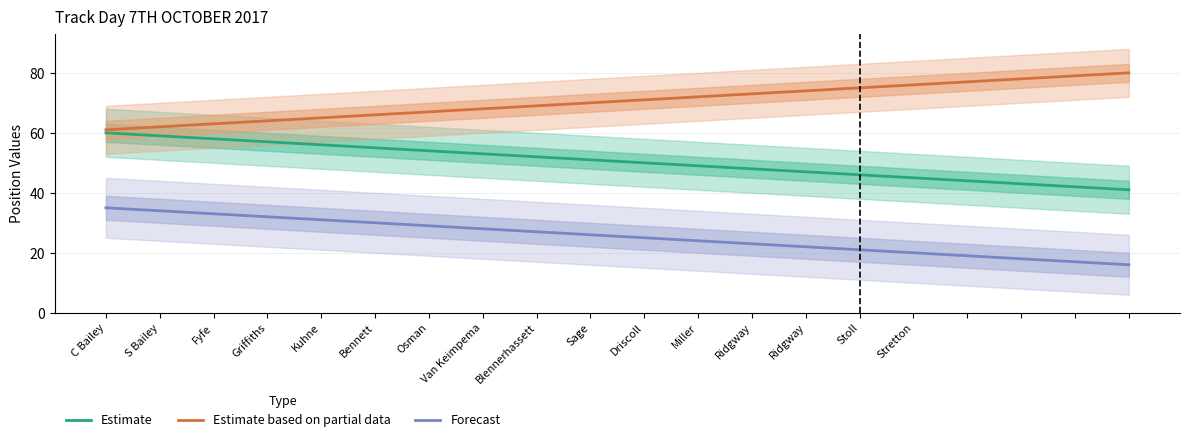

True or false: Forecast has a value of 20 at Stretton.

True